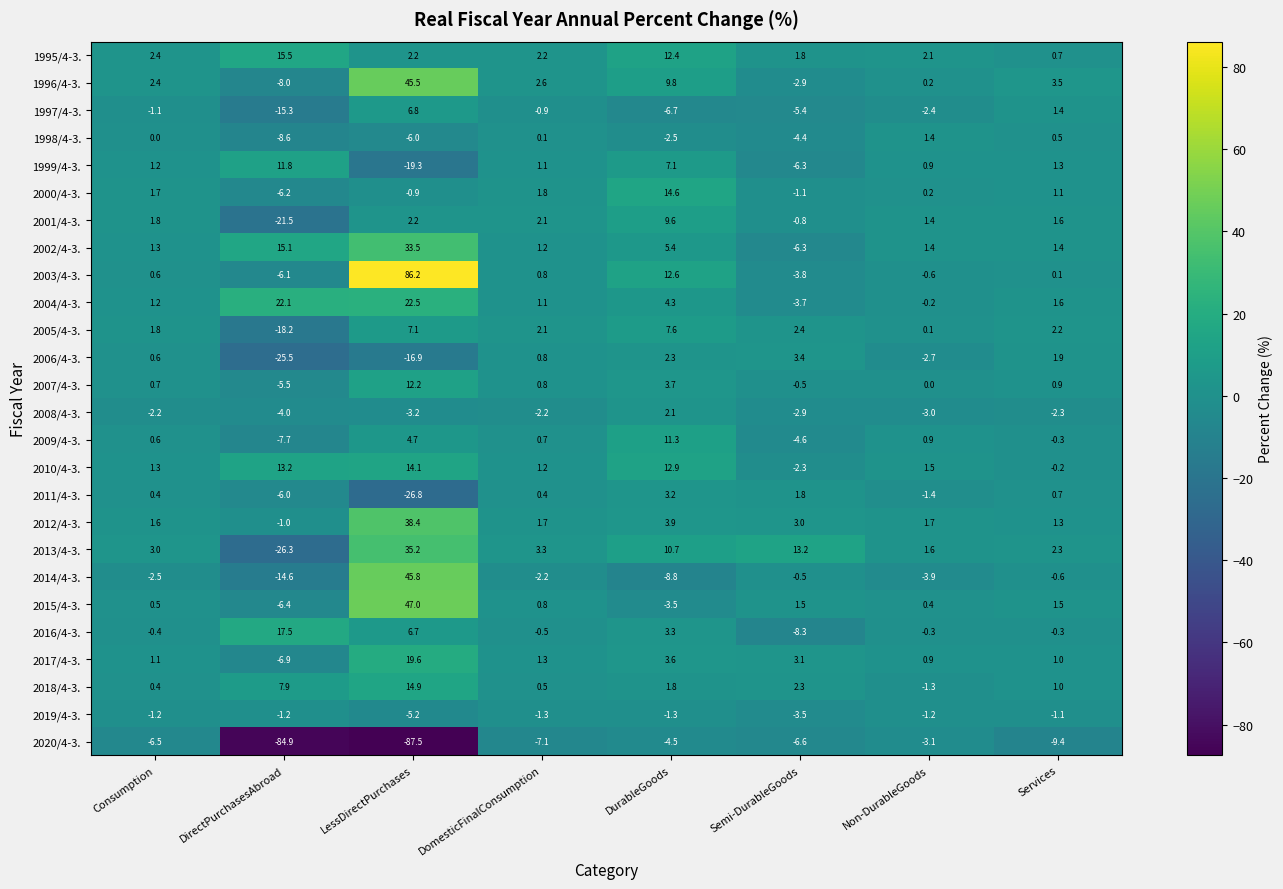

At which label does 2020/4-3. reach its minimum?

LessDirectPurchases